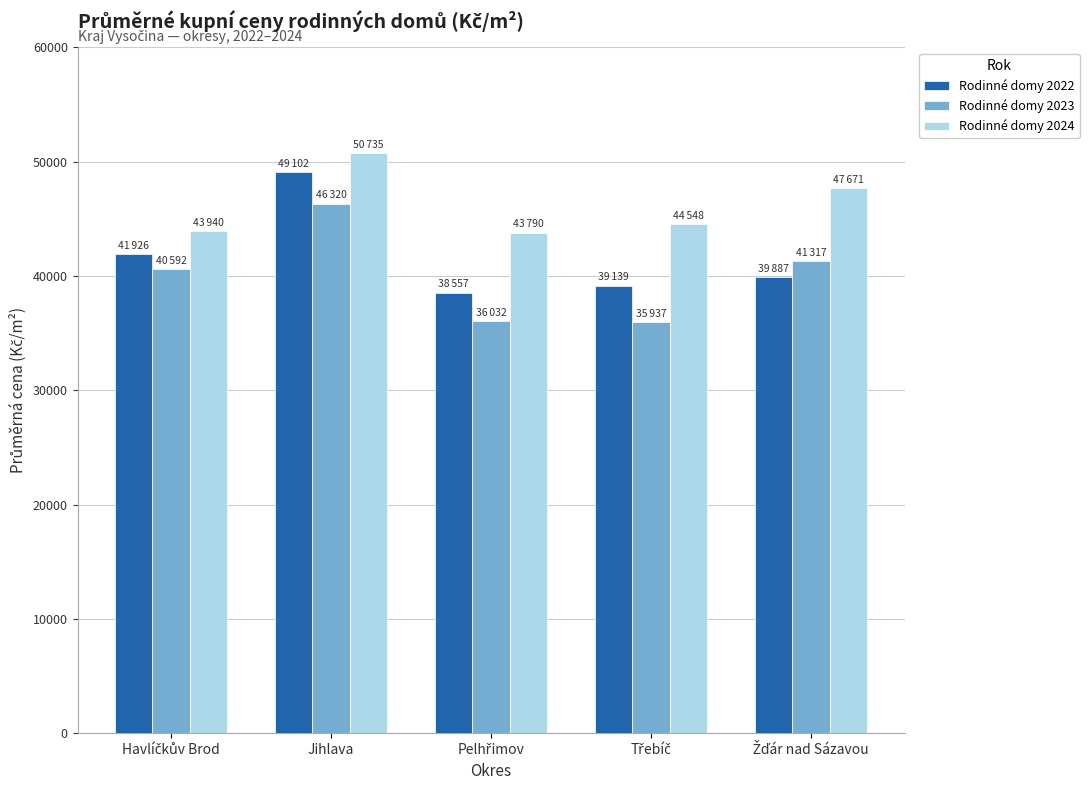

Which series has the largest total across all categories?

Rodinné domy 2024